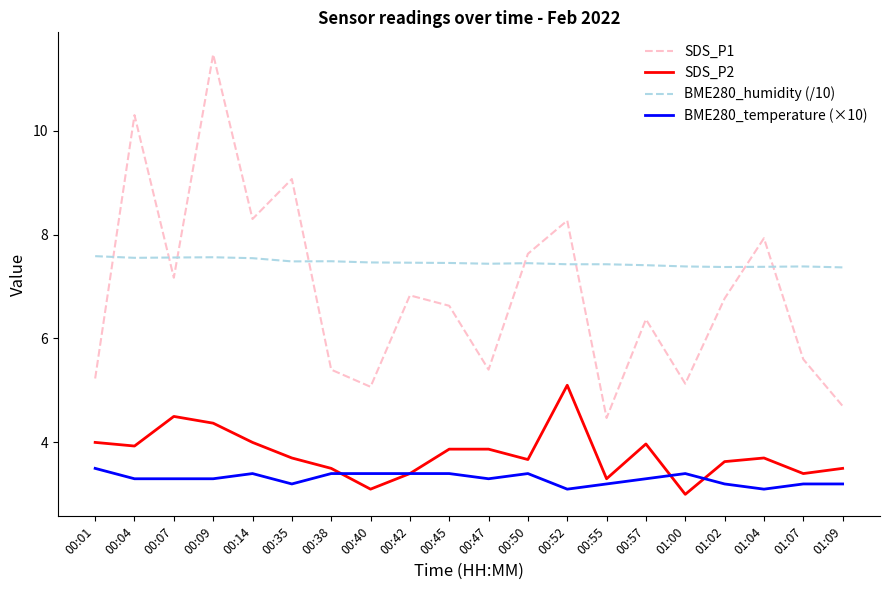

What position from the left is 00:40?

8